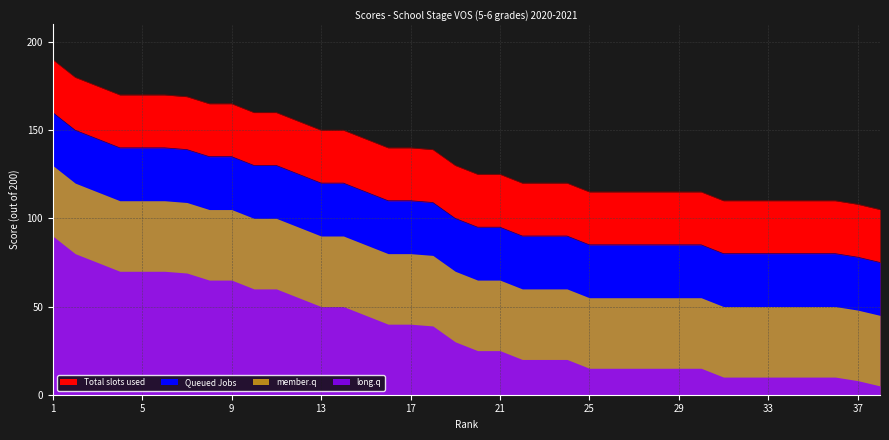

The Ranks 11-20 series shows 252 at 3. True or false?

False